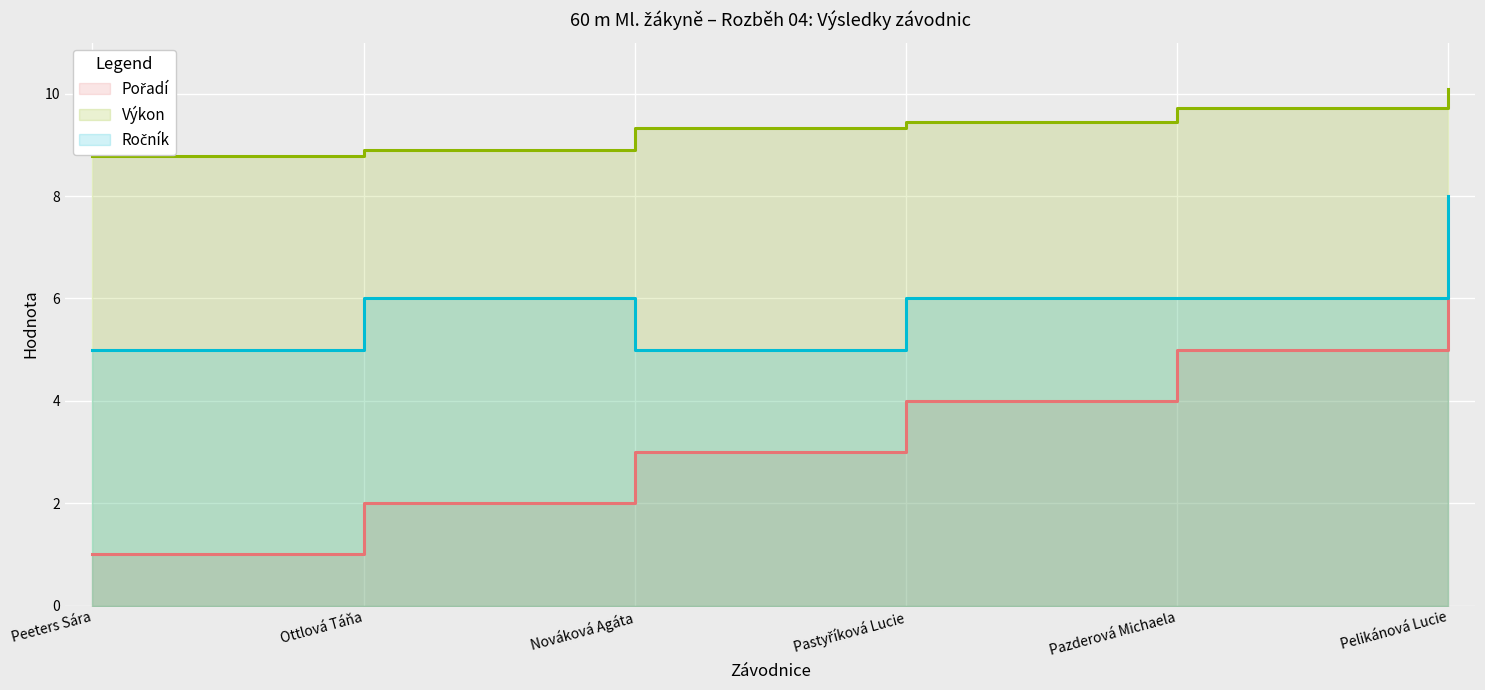

True or false: Ročník and Výkon intersect in this chart.

False